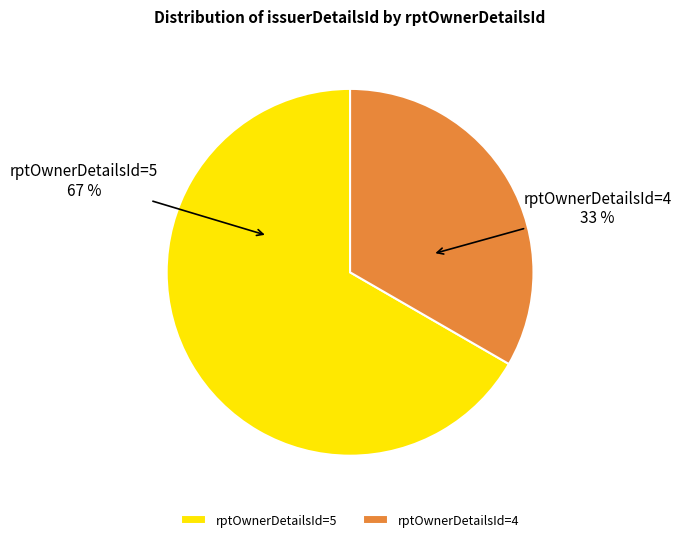

Rank the categories by value from lowest to highest.

rptOwnerDetailsId=4, rptOwnerDetailsId=5